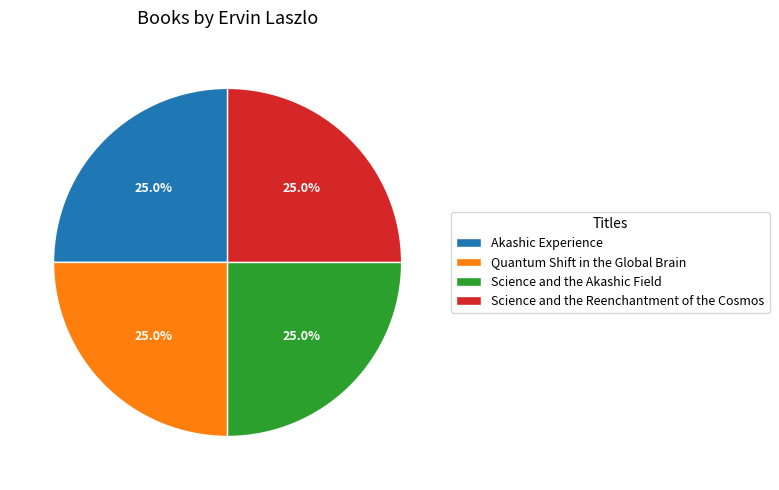

To the nearest percent, what is the combined percentage of Science and the Akashic Field and Quantum Shift in the Global Brain?

50%